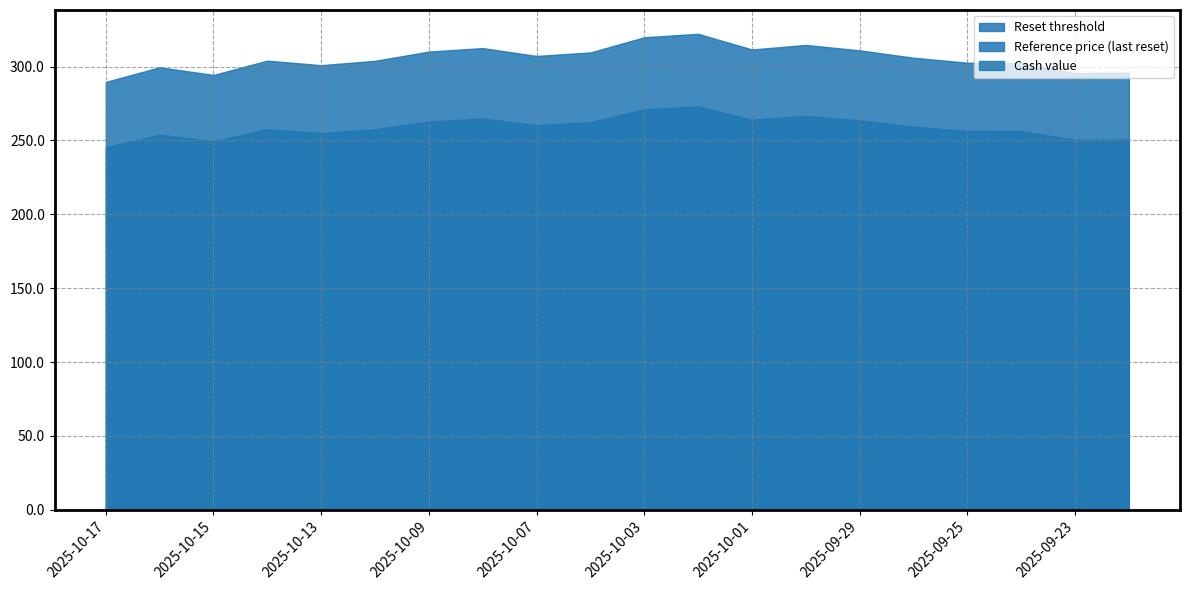

Count the number of categories in the chart.

20